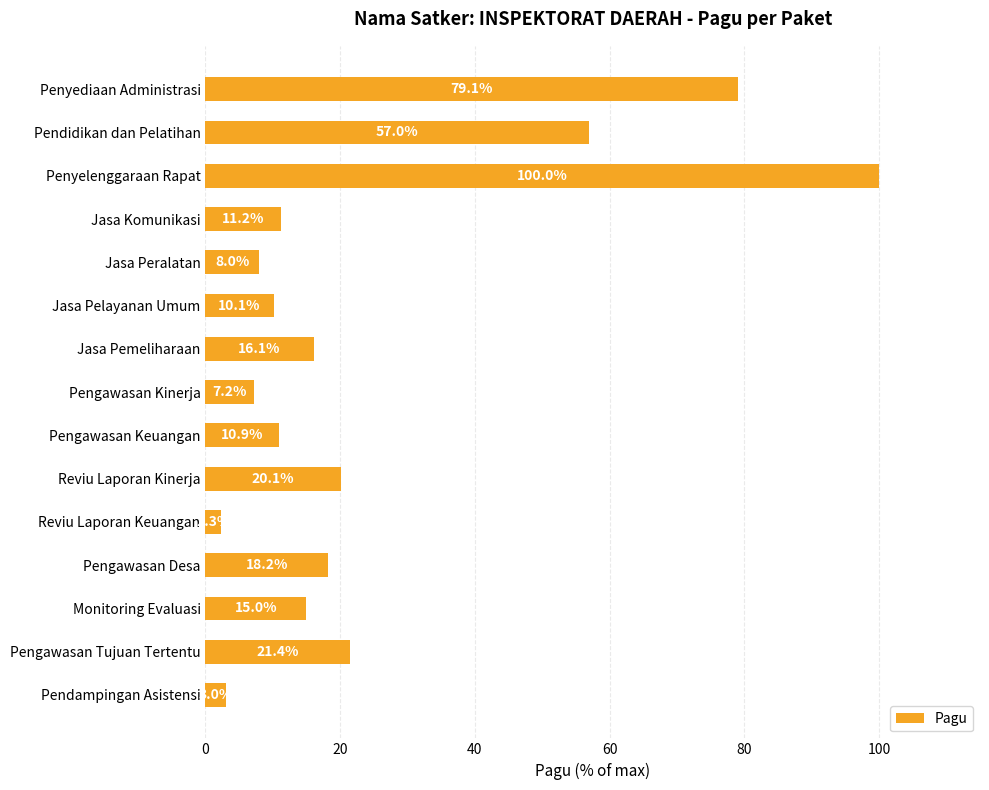

Where is the data nearest to the value 51?

Pendidikan dan Pelatihan